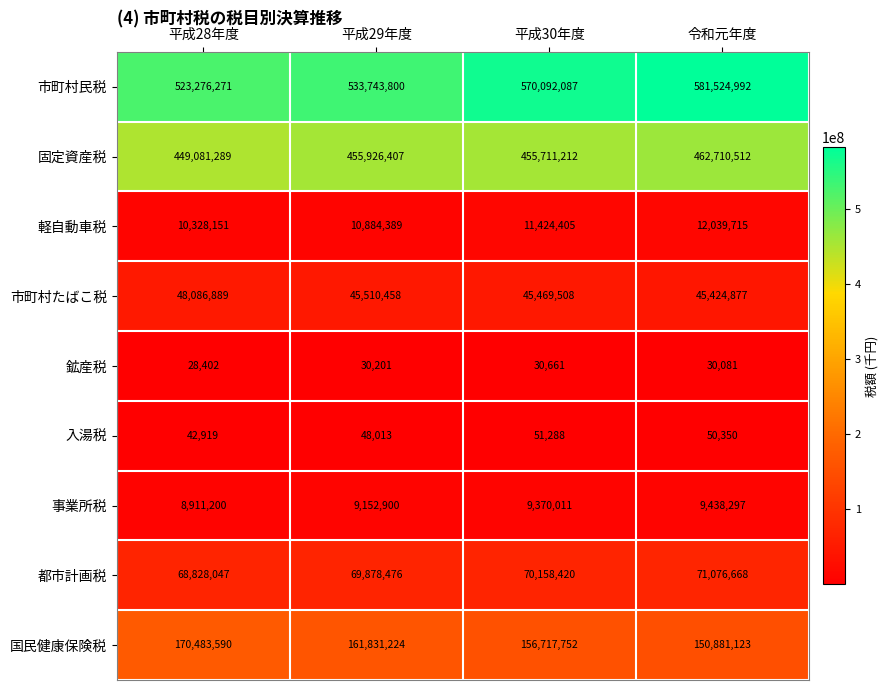

What is the spread (max minus min) of values at 平成30年度?

570061426